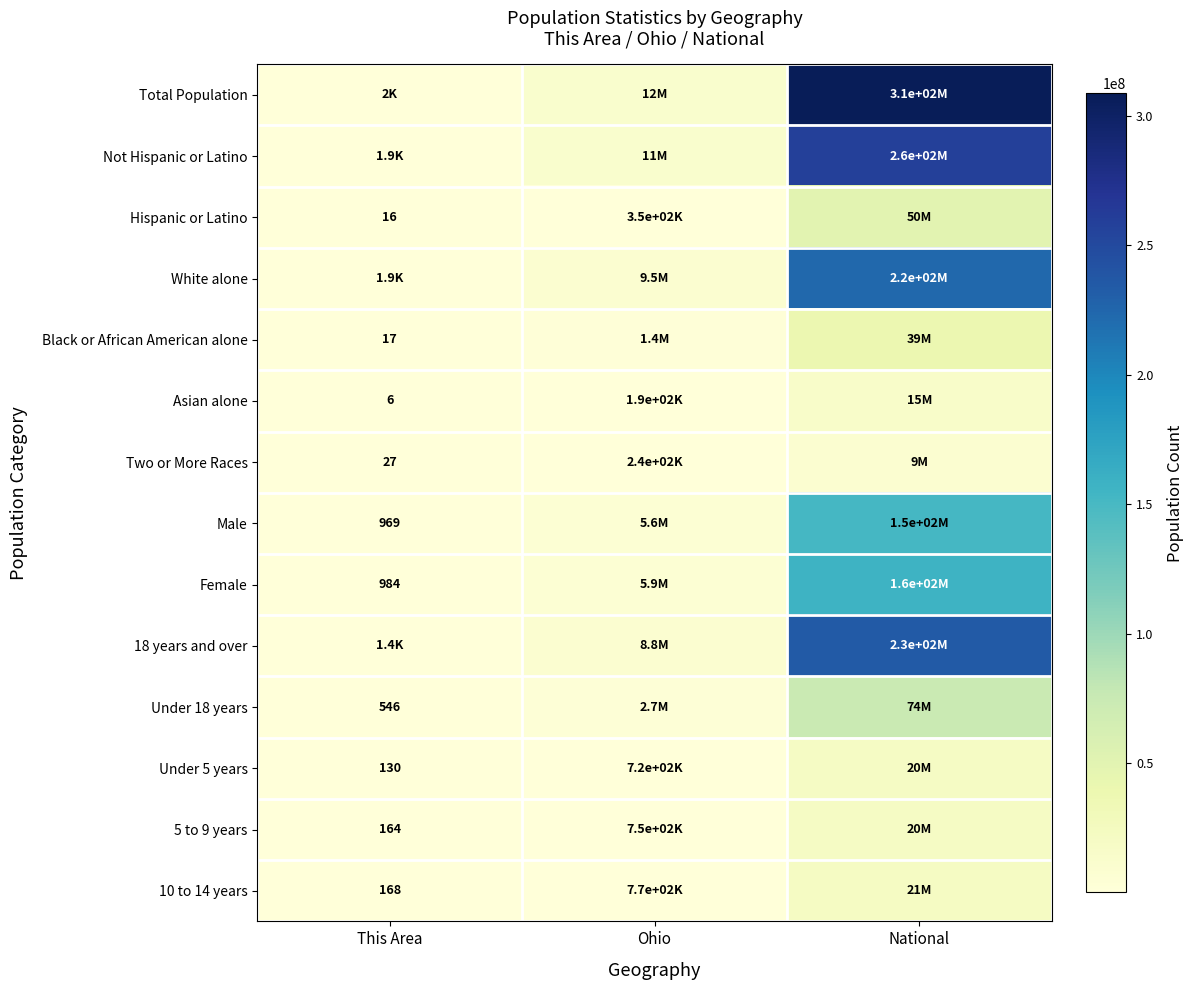

Which has a higher value, This Area or Ohio?

Ohio